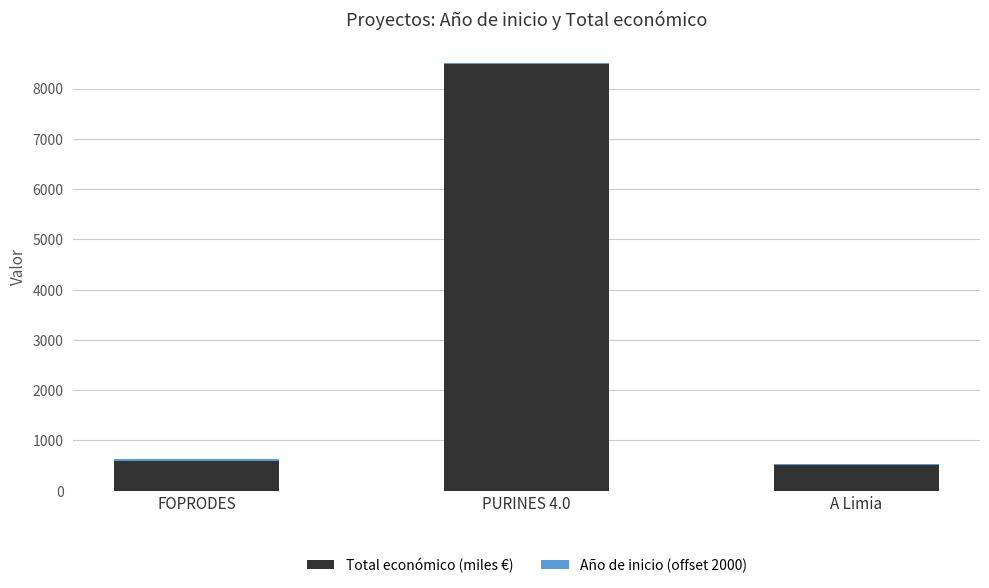

At which label does Total económico (miles €) reach its peak?

PURINES 4.0